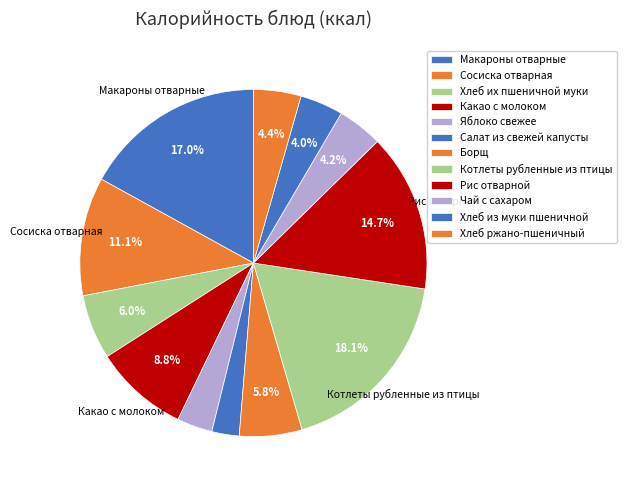

Is it true that Салат из свежей капусты is 10% of the pie?

False